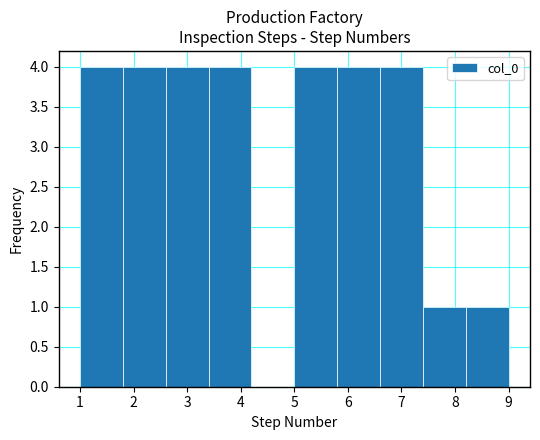

Reading left to right, list every bar in this chart as the range it spans on the x-axis followed by its height. The values are not printed on the chart, so give them approximately, as read against the axis.

1.0 to 1.8: 4
1.8 to 2.6: 4
2.6 to 3.4: 4
3.4 to 4.2: 4
4.2 to 5.0: 0
5.0 to 5.8: 4
5.8 to 6.6: 4
6.6 to 7.4: 4
7.4 to 8.2: 1
8.2 to 9.0: 1